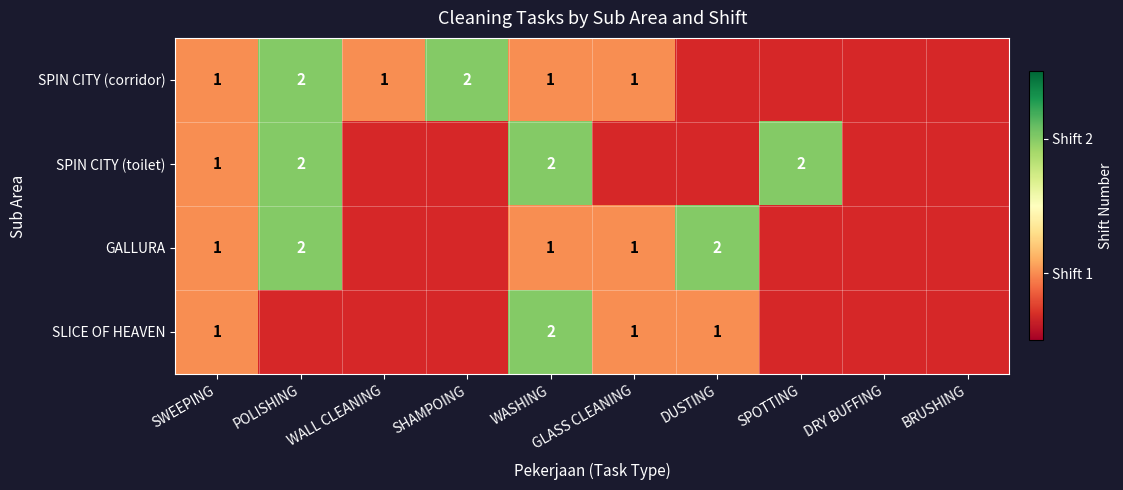

The SPIN CITY (toilet) series shows 3 at POLISHING. True or false?

False